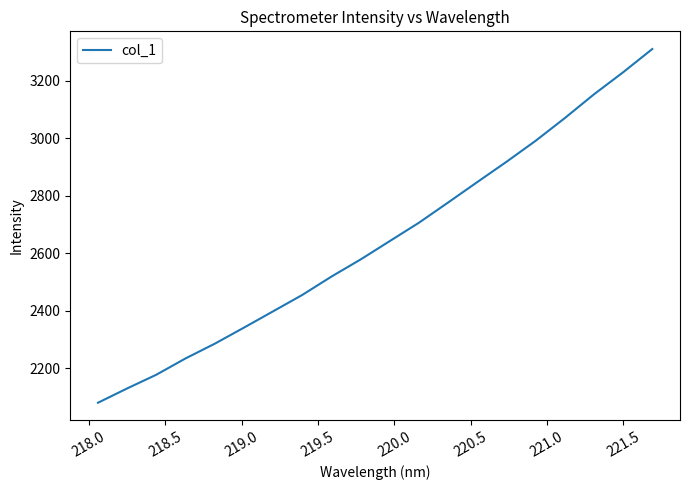

Does the chart display data point markers on the line(s)?

No